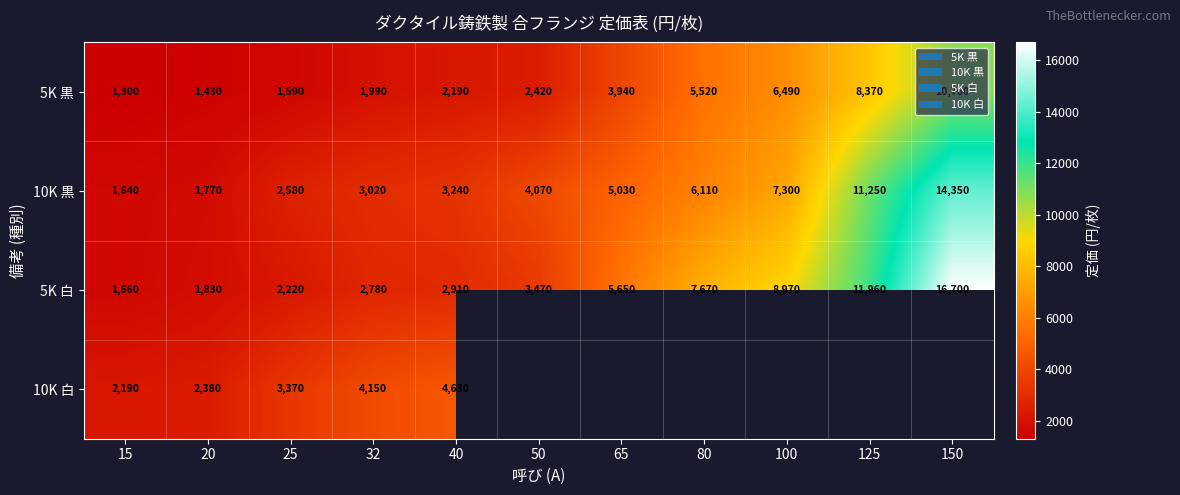

Where is 5K 白 nearest to the value 9180?

100